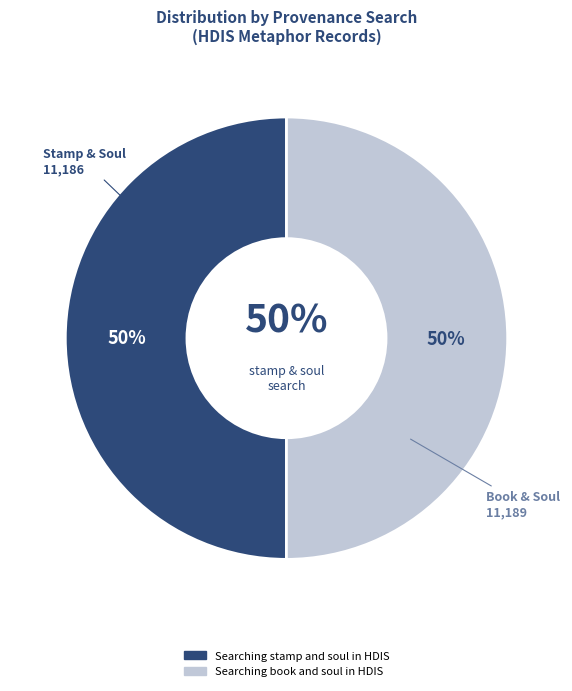

Between Searching book and soul in HDIS and Searching stamp and soul in HDIS, which is larger?

Searching book and soul in HDIS